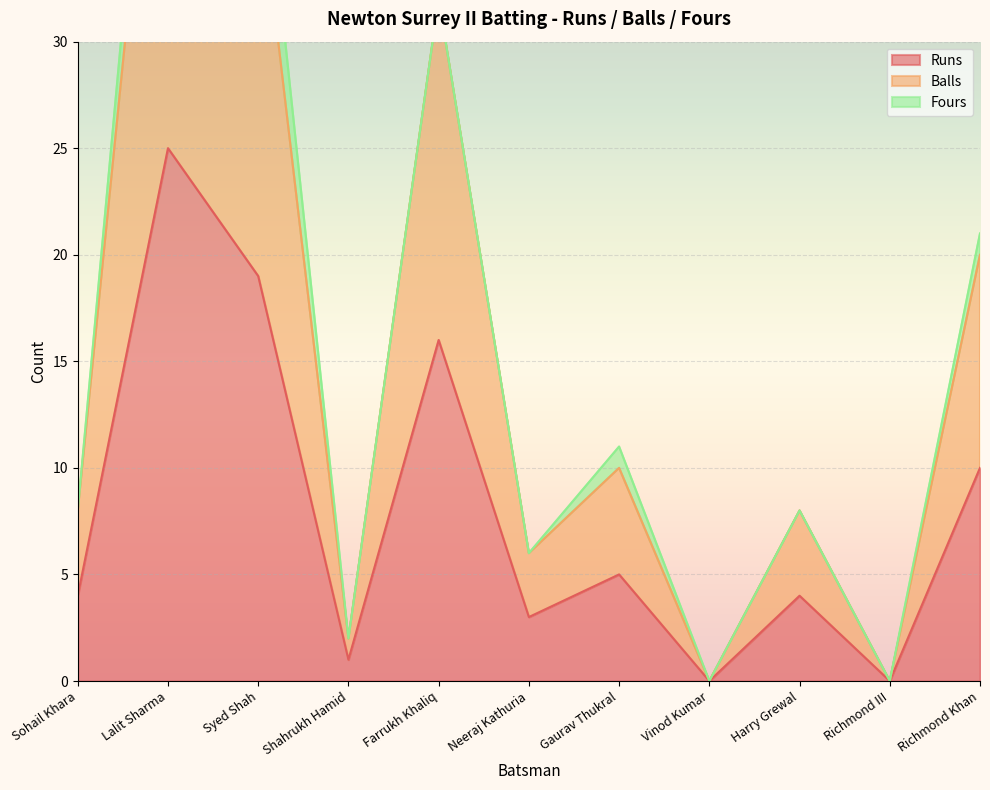

The Runs series shows 13 at Richmond III. True or false?

False